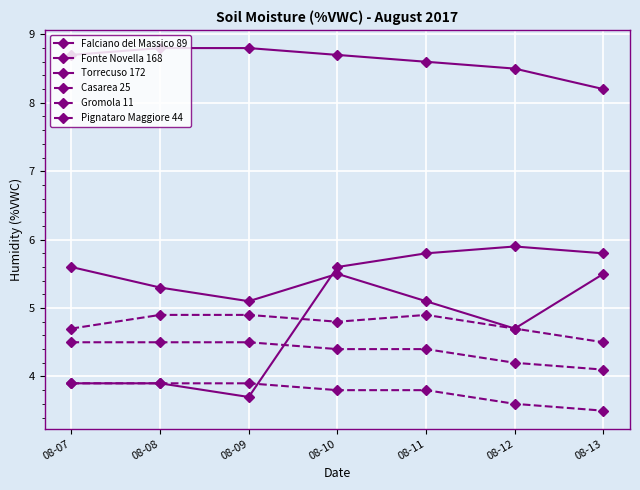

How many lines are shown in the chart?

6